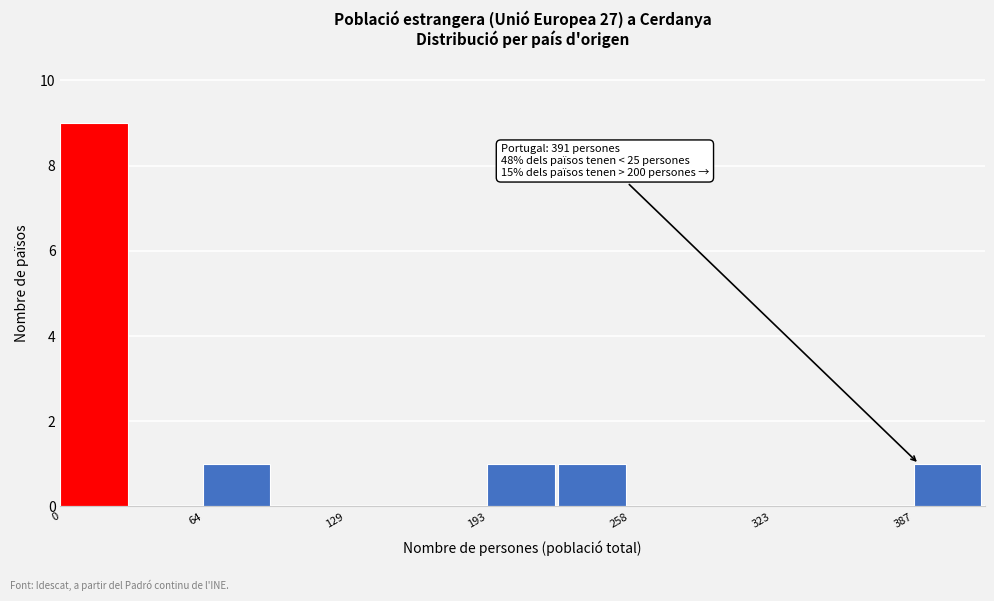

Around what value on the x-axis is the tallest bar? Give the approximate position of its centre, as read against the axis.

20